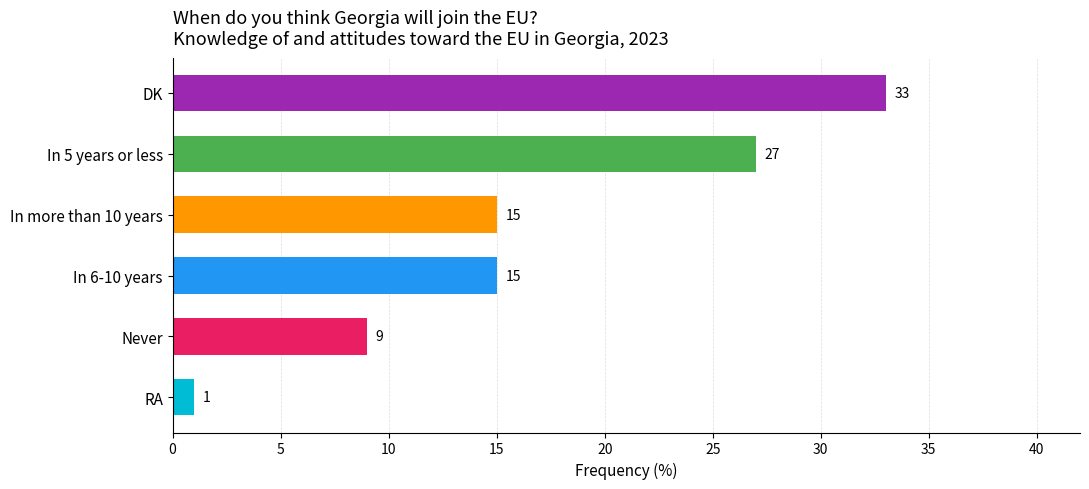

What is the value of the 1st bar from the top?

33